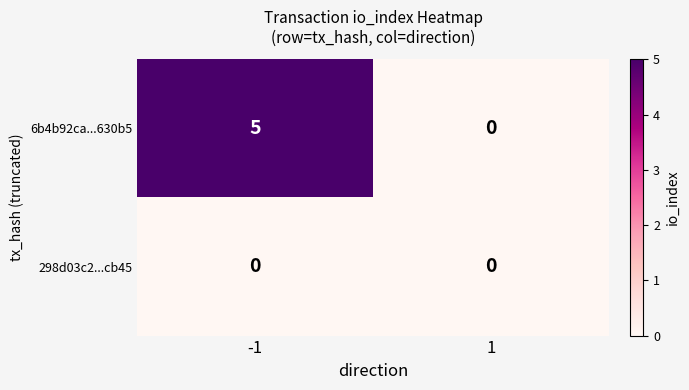

The 6b4b92ca...630b5 series shows 3 at 1. True or false?

False